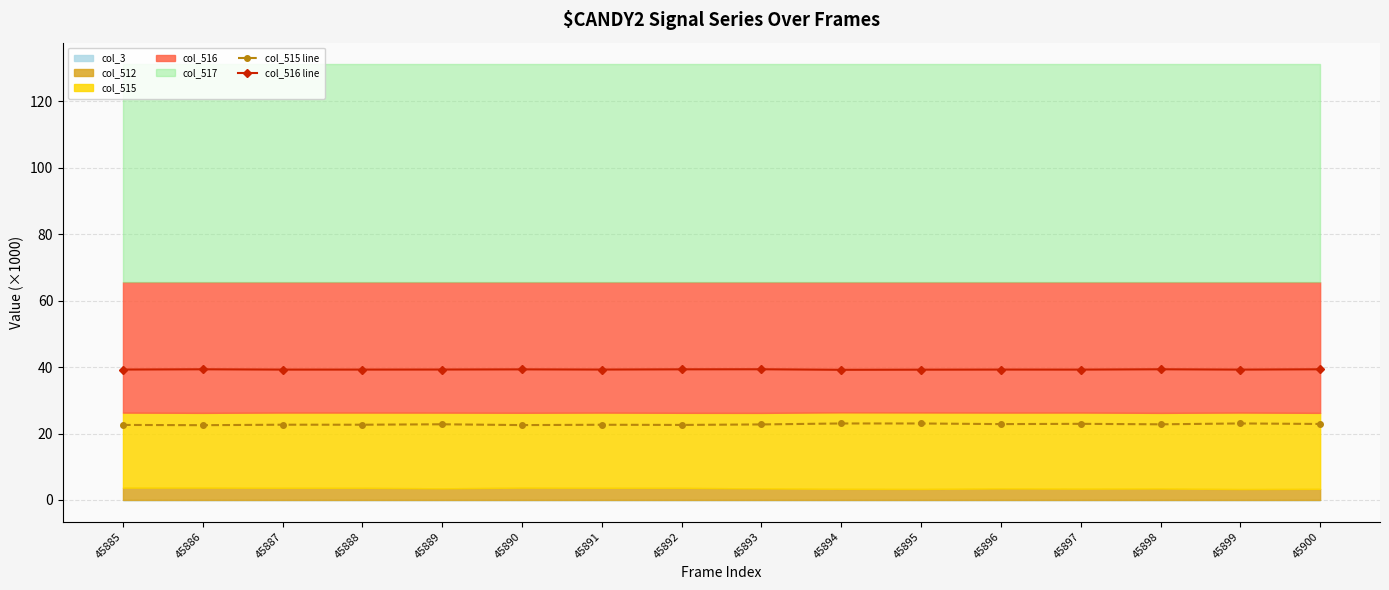

What is the sum of the col_516 line values at 45887 and 45894?

78.4